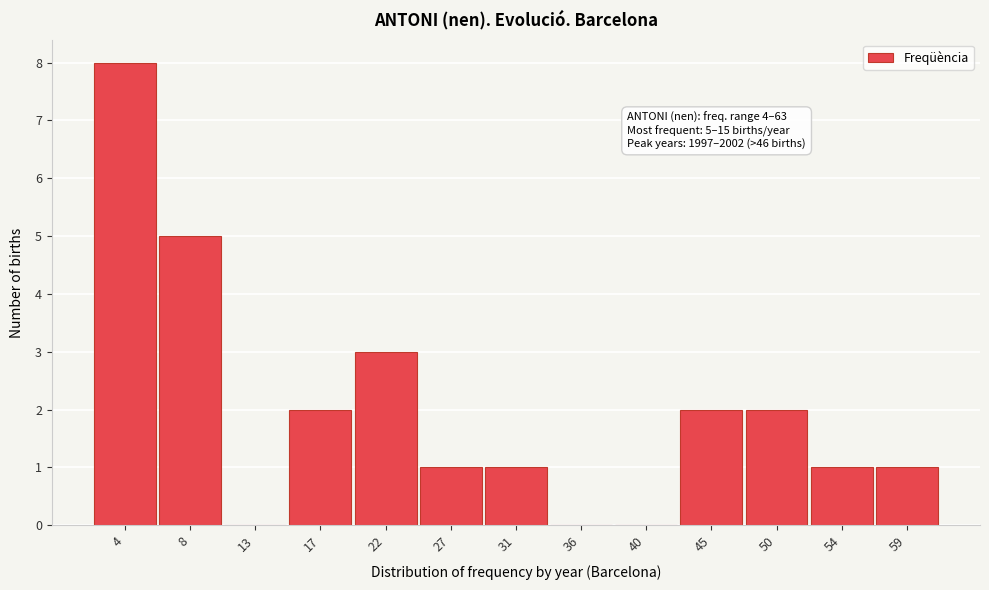

Reading left to right, extract all data points from this chart.

4=8	8=5	13=0	17=2	22=3	27=1	31=1	36=0	40=0	45=2	50=2	54=1	59=1